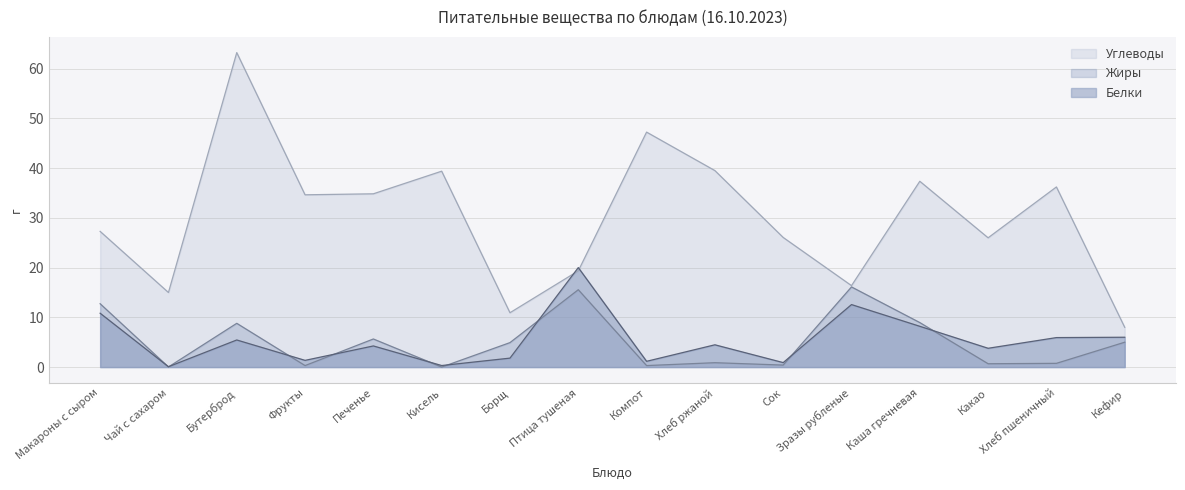

The value of Белки at Фрукты is 1.9. True or false?

False